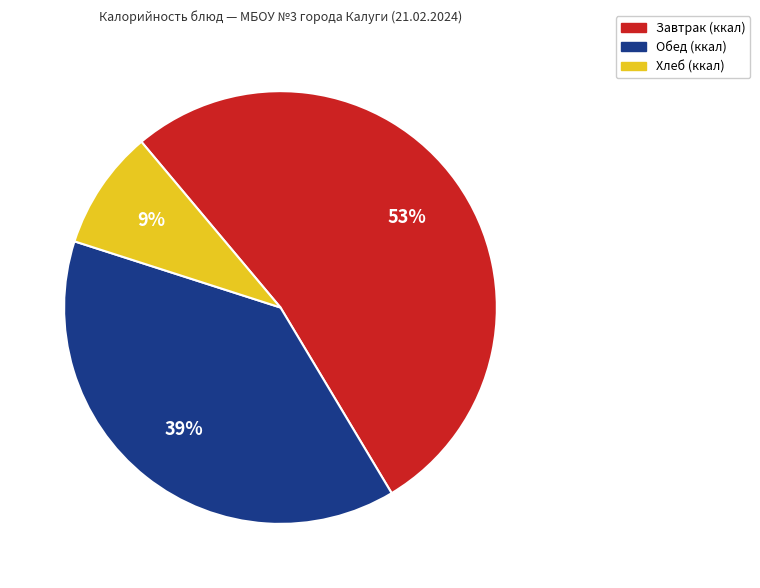

Does any single category account for the majority?

Yes